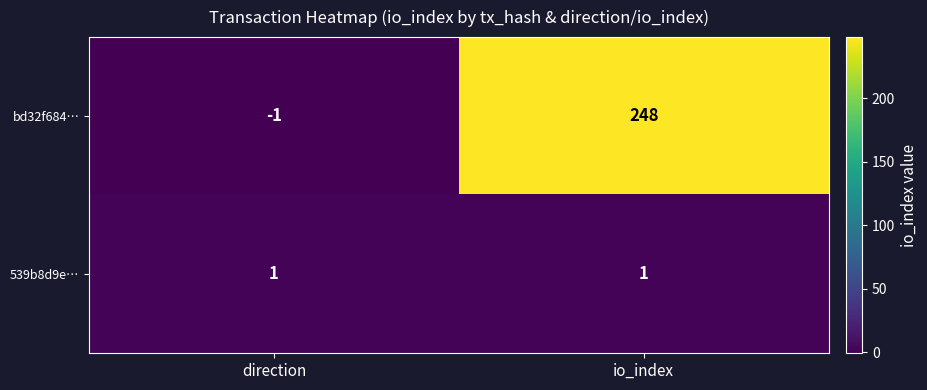

Reading left to right, what are all the values shown in this chart?

bd32f684…: -1	248
539b8d9e…: 1	1